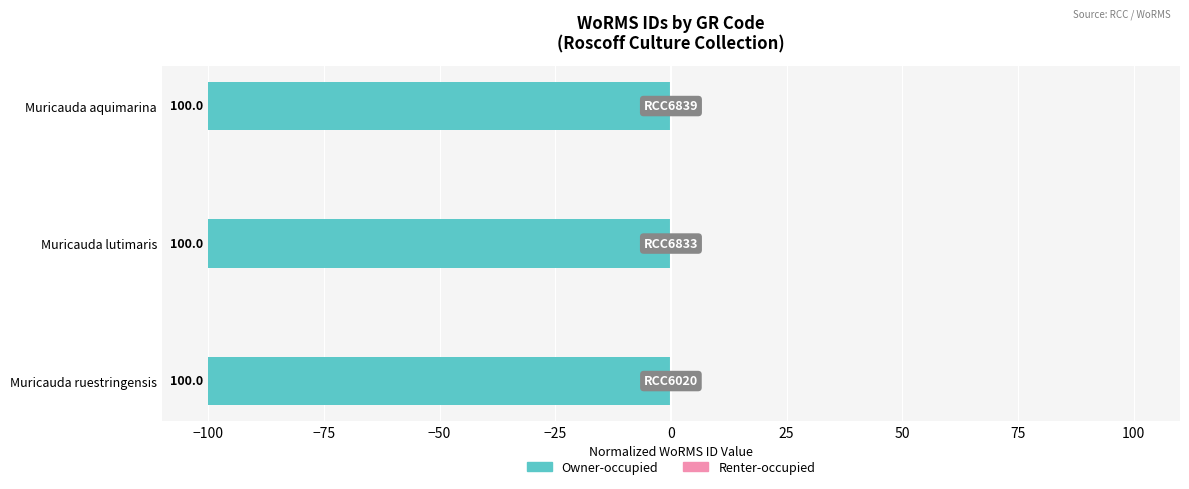

What is the average value of the Owner-occupied series?

-100.0